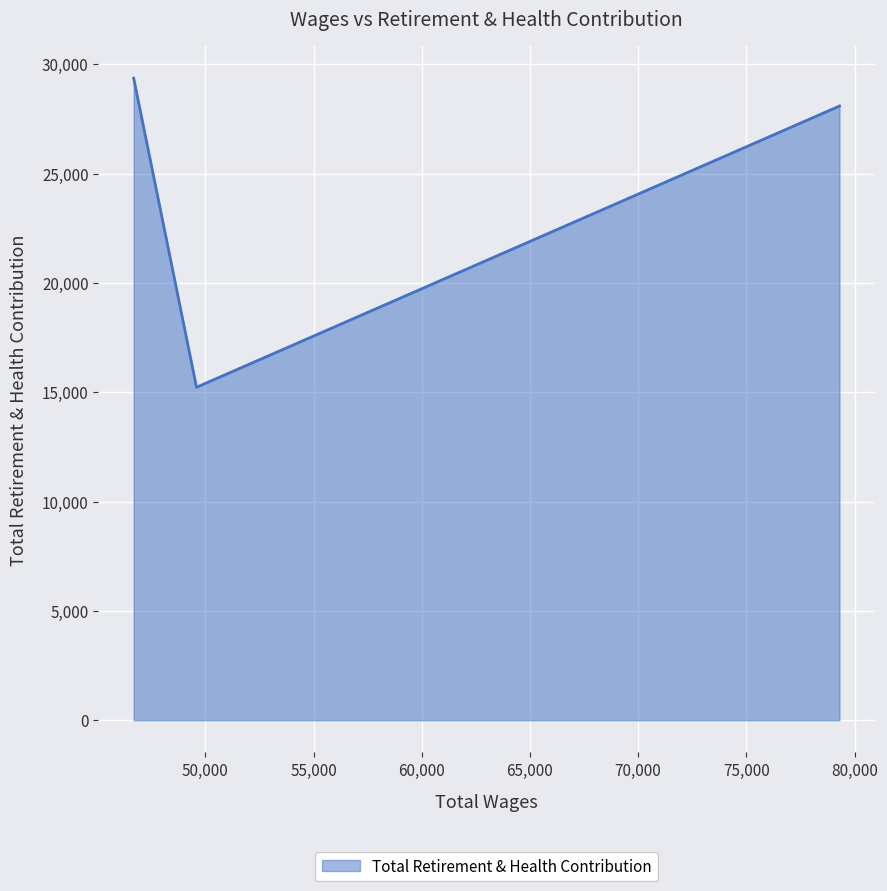

What is the minimum value shown in the chart?

15227